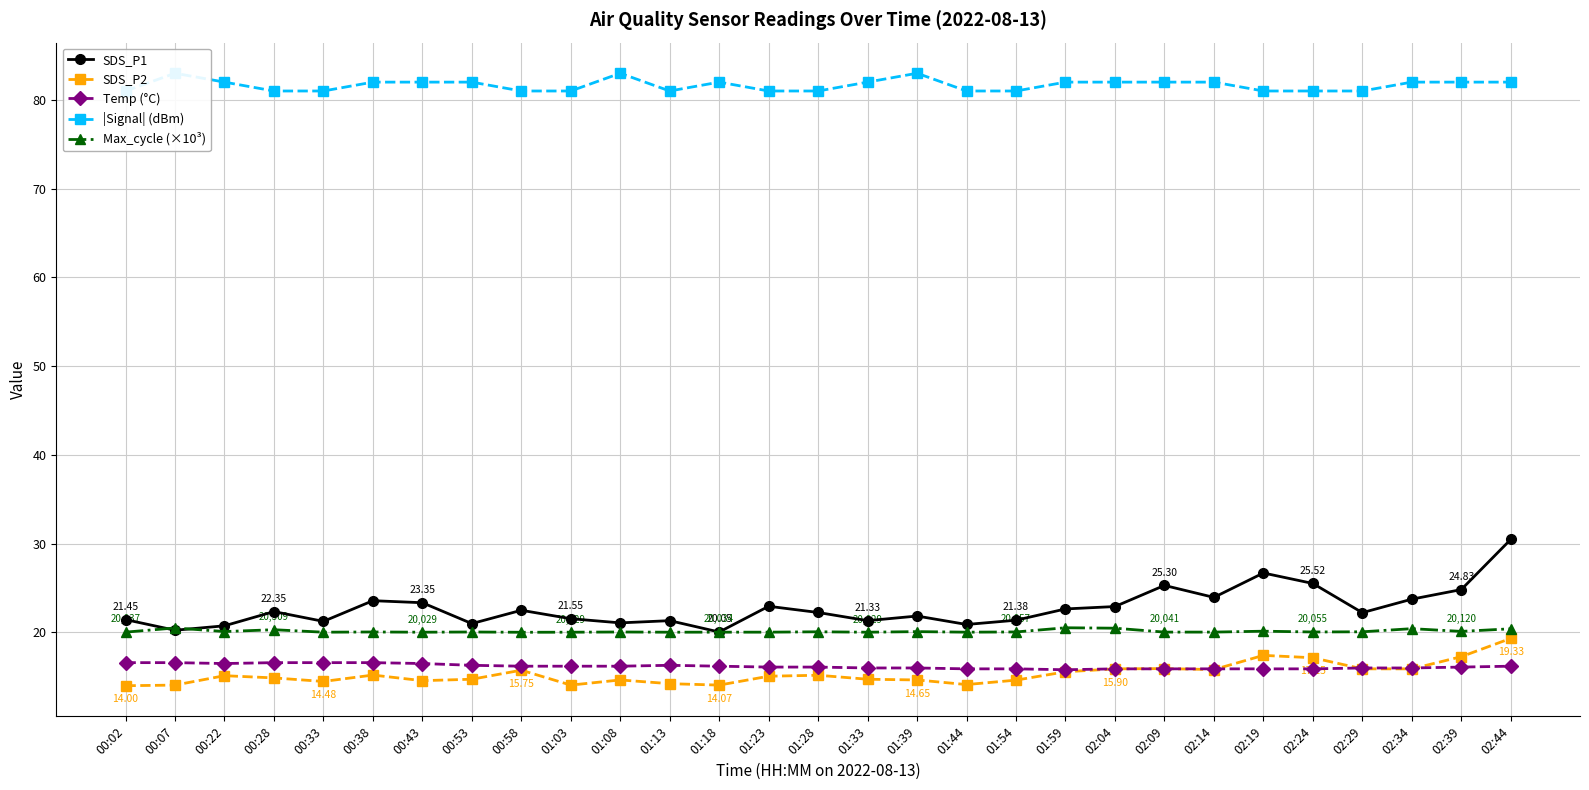

What position from the right is 01:08?

19